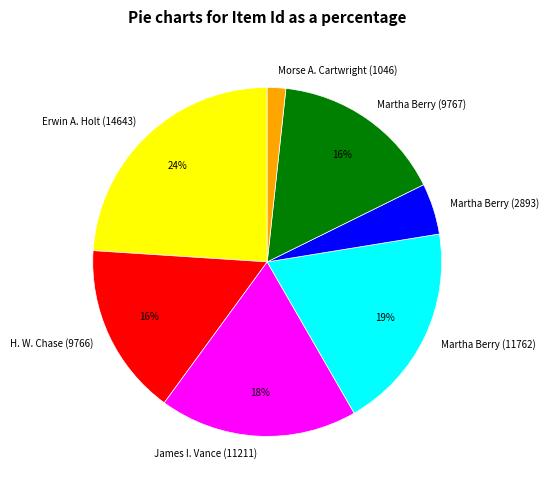

How many segments does this pie chart have?

7